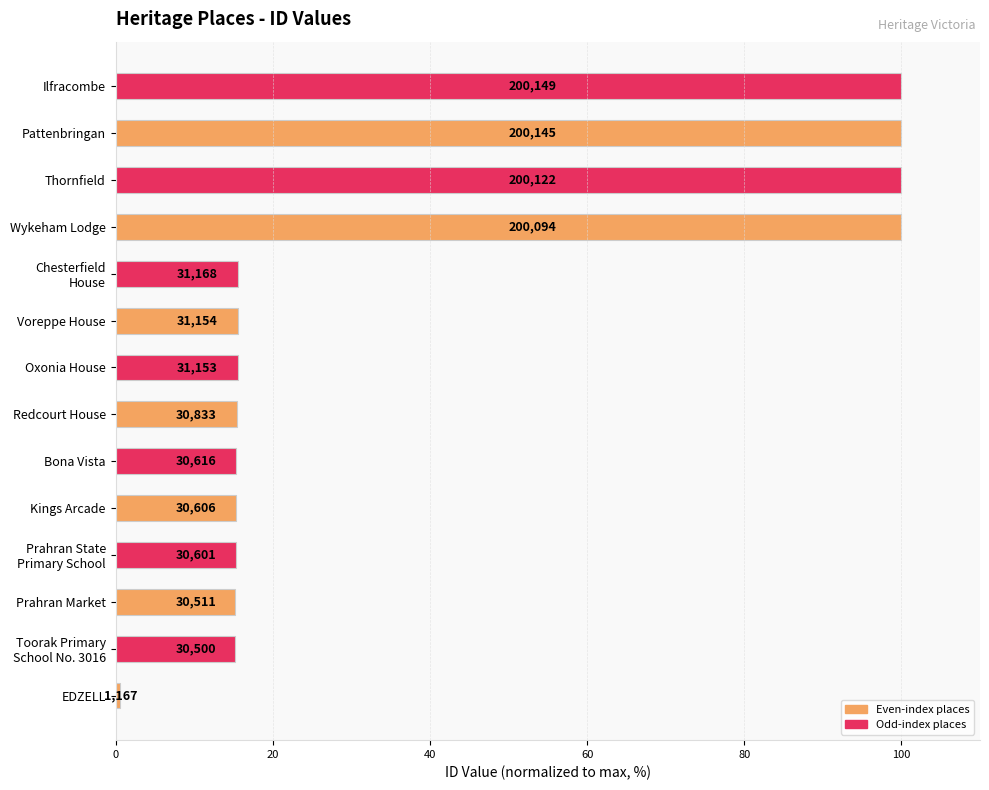

Are the bars grouped side by side (vs. stacked)?

No